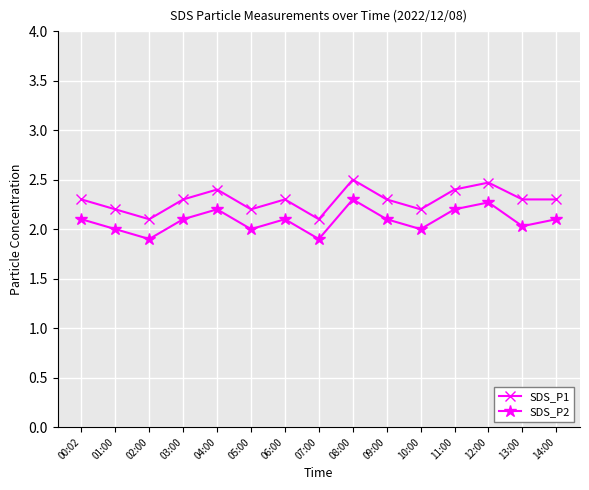

Is the value of SDS_P2 at 00:02 greater than the value of SDS_P1 at 11:00?

No